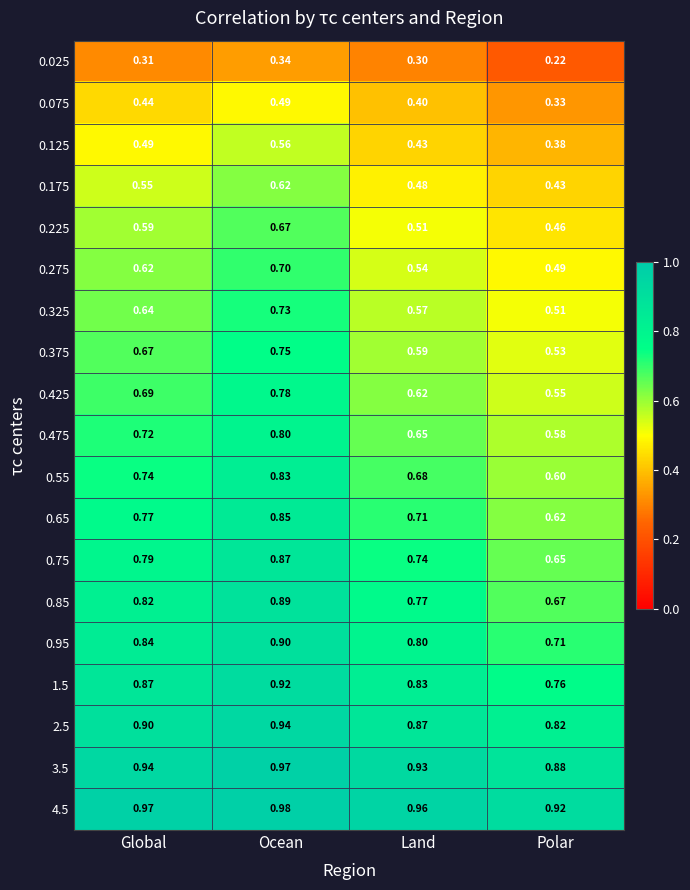

List the labels in order of 0.025 value, largest first.

Ocean, Global, Land, Polar